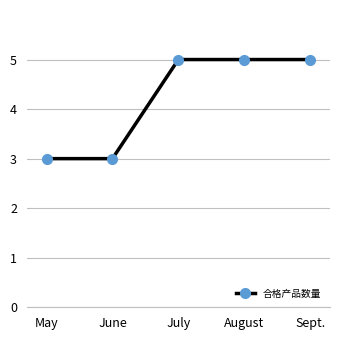

True or false: the data shows 1 at May.

False